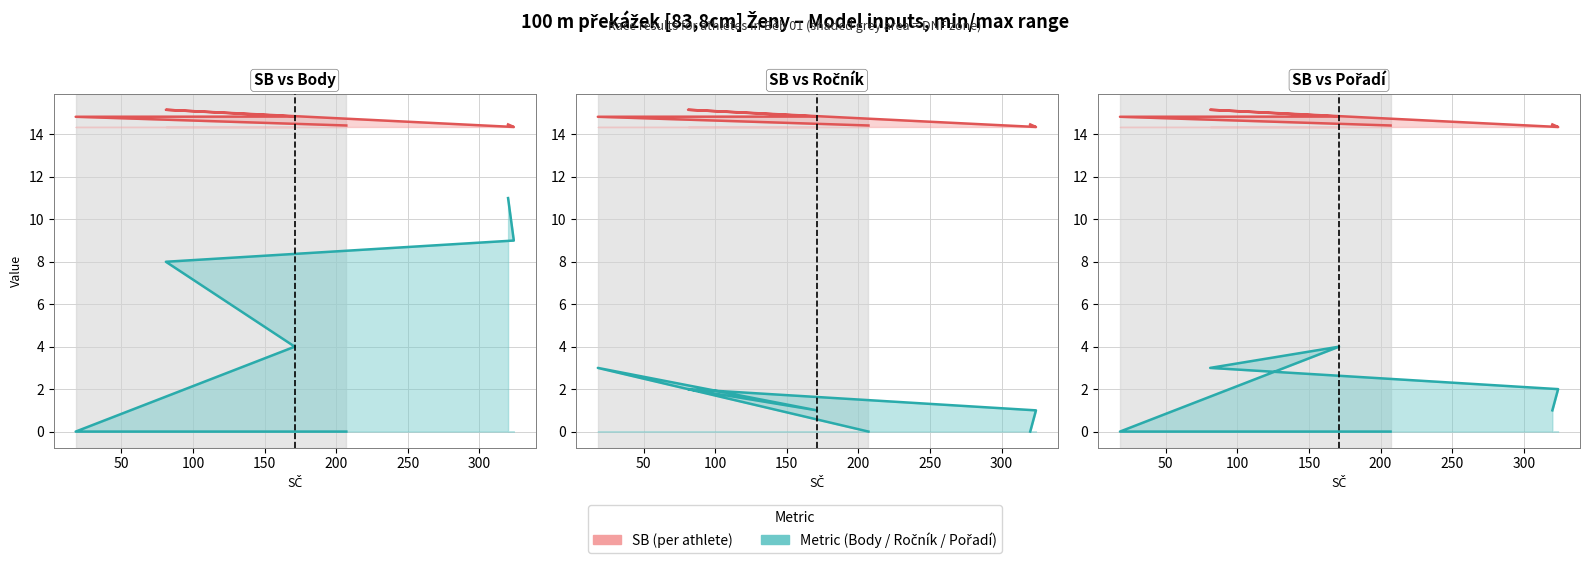

Does the chart display data point markers on the line(s)?

No